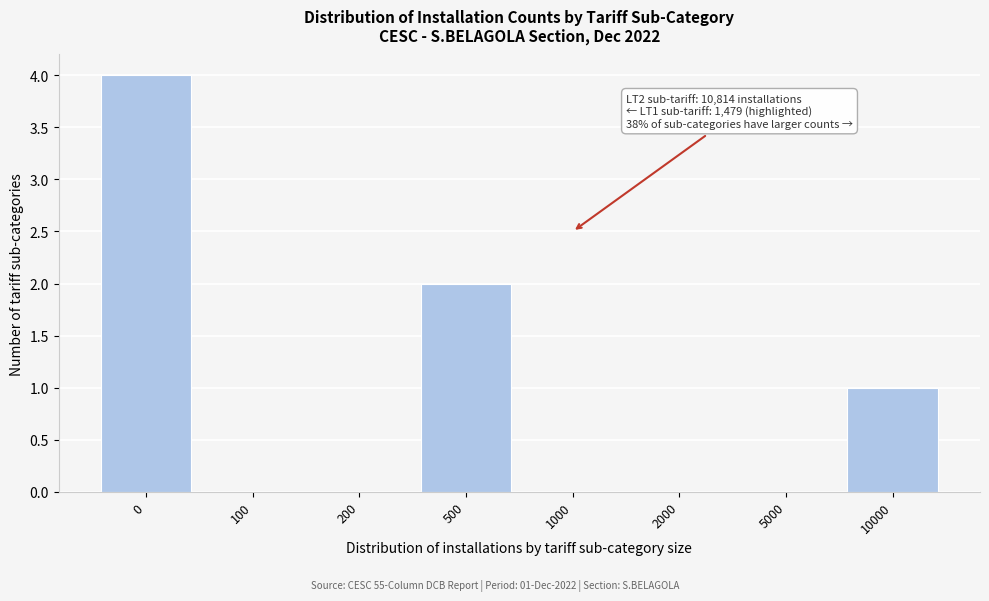

Reading left to right, list all the values displayed in this chart.

0=4	100=0	200=0	500=2	1000=0	2000=0	5000=0	10000=1